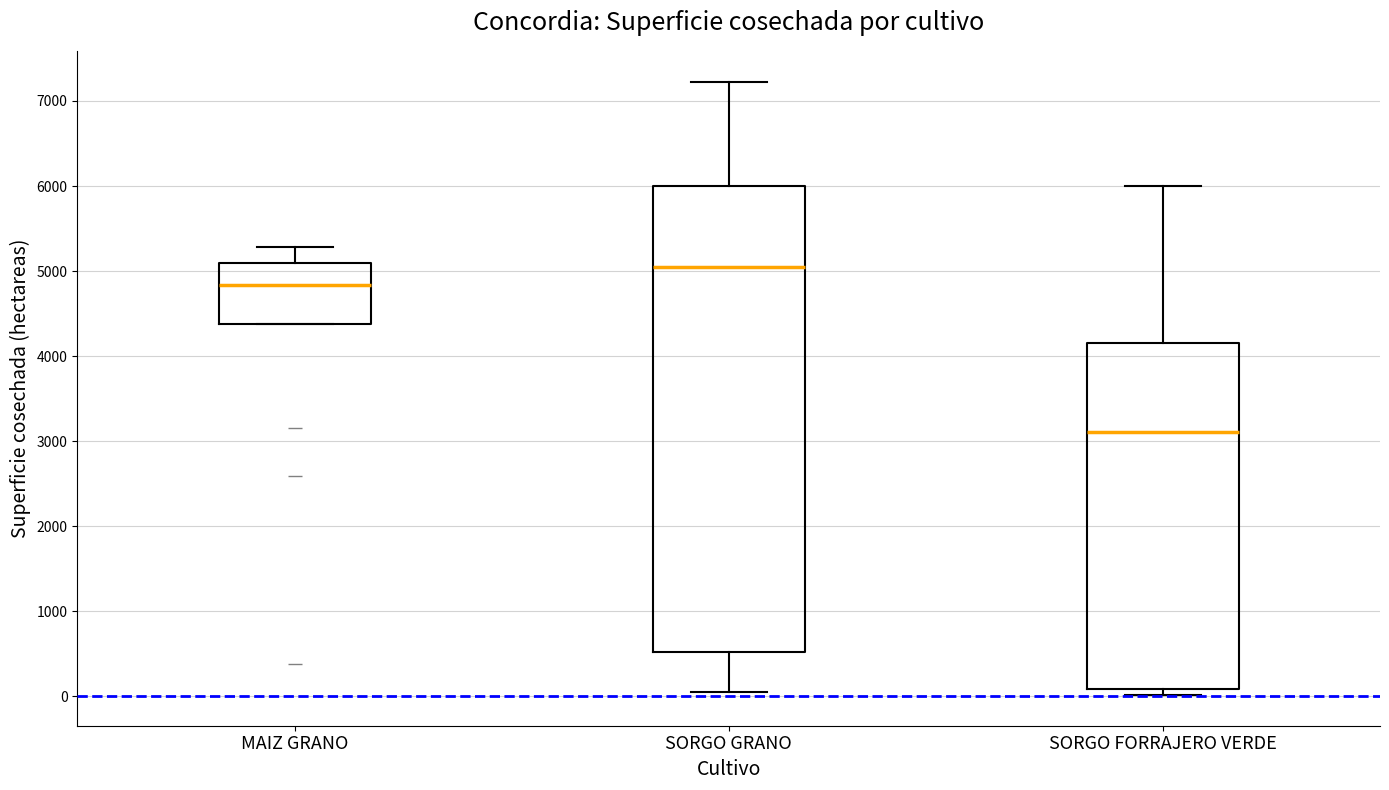

Reading left to right, read every box against the y-axis: the position of its median line, the range the box covers, and the ends of its whiskers. The values are not printed on the chart, so give them approximately, as read against the axis.

MAIZ GRANO: median 4800, box 4400 to 5100, whiskers 4400 to 5300
SORGO GRANO: median 5000, box 500 to 6000, whiskers 100 to 7200
SORGO FORRAJERO VERDE: median 3100, box 100 to 4200, whiskers 0 to 6000